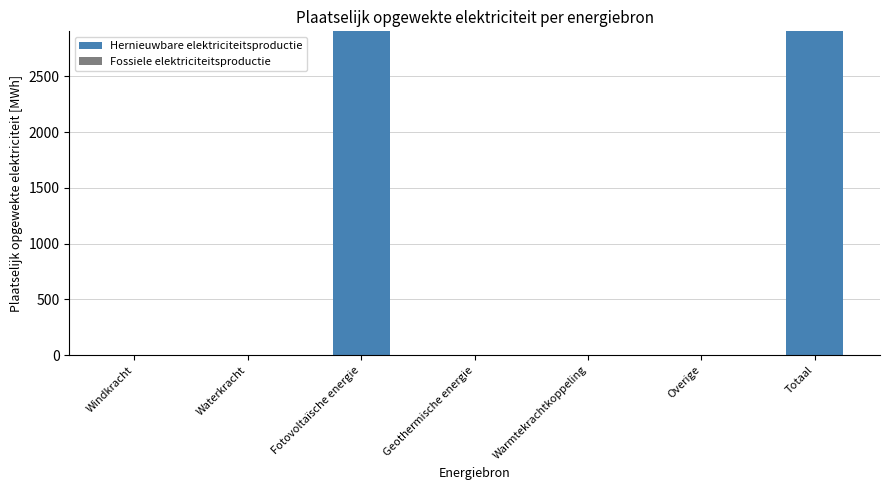

Reading right to left, list all the values displayed in this chart.

Totaal=2904.0	Overige=0.0	Warmtekrachtkoppeling=0.0	Geothermische energie=0.0	Fotovoltaïsche energie=2904.0	Waterkracht=0.0	Windkracht=0.0